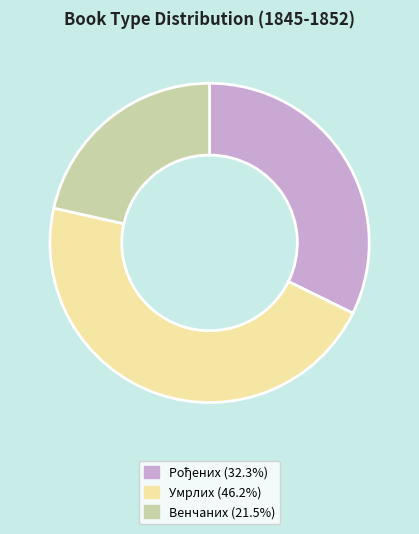

Count the number of slices in the pie.

3